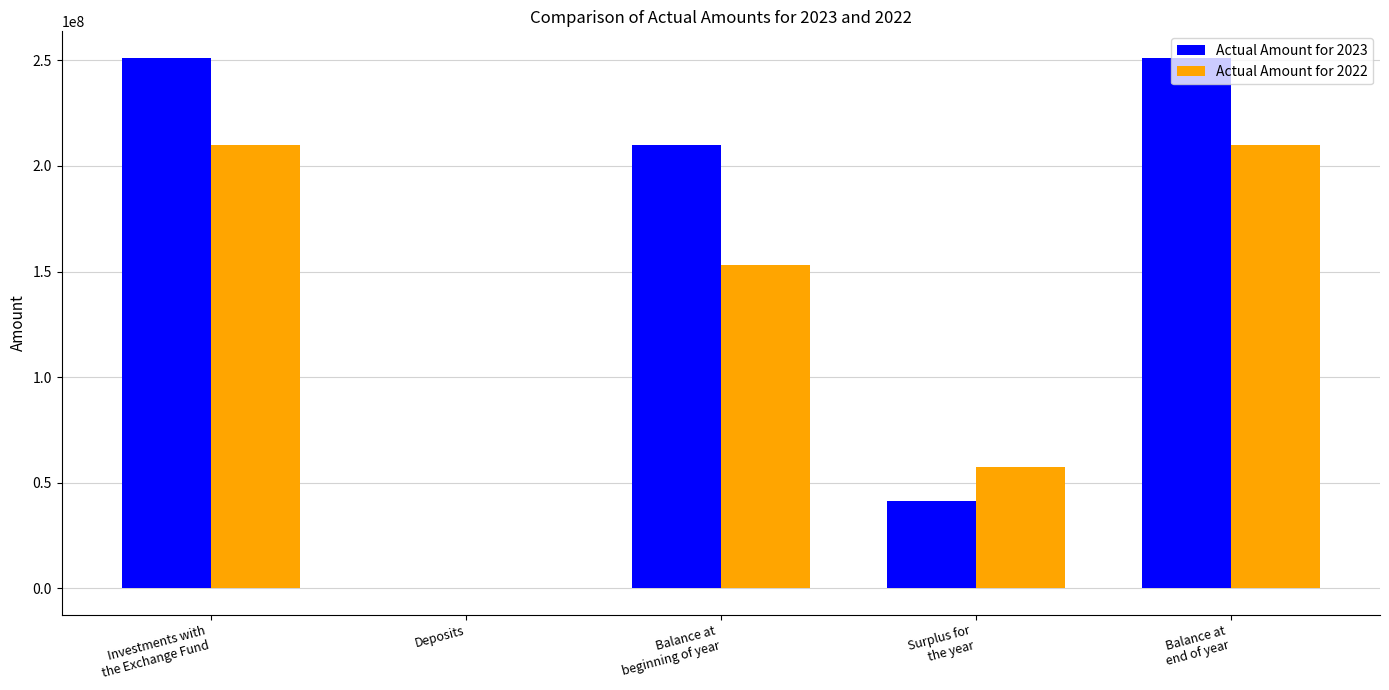

Which series has the largest total across all categories?

Actual Amount for 2023